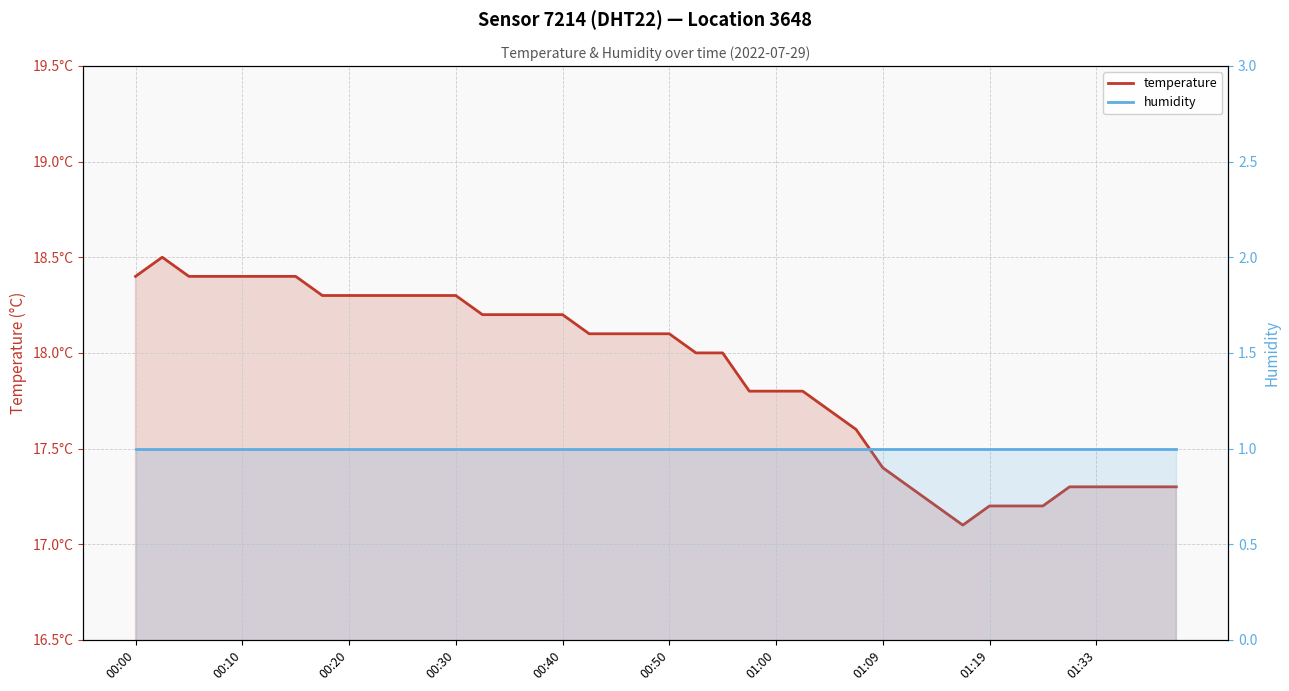

Where does the temperature series first go above 18?

00:00